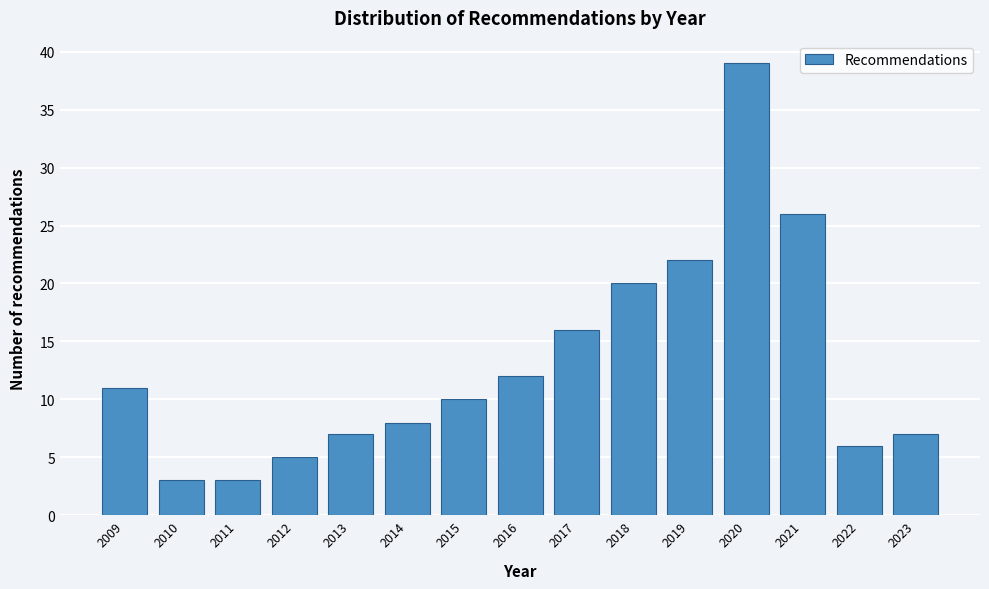

Reading right to left, what are all the values shown in this chart?

2023=7	2022=6	2021=26	2020=39	2019=22	2018=20	2017=16	2016=12	2015=10	2014=8	2013=7	2012=5	2011=3	2010=3	2009=11